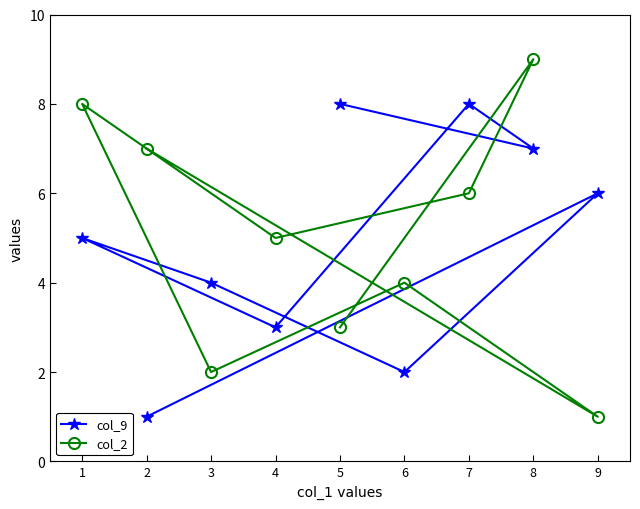

Which series changed the most between 5 and 1?

col_2